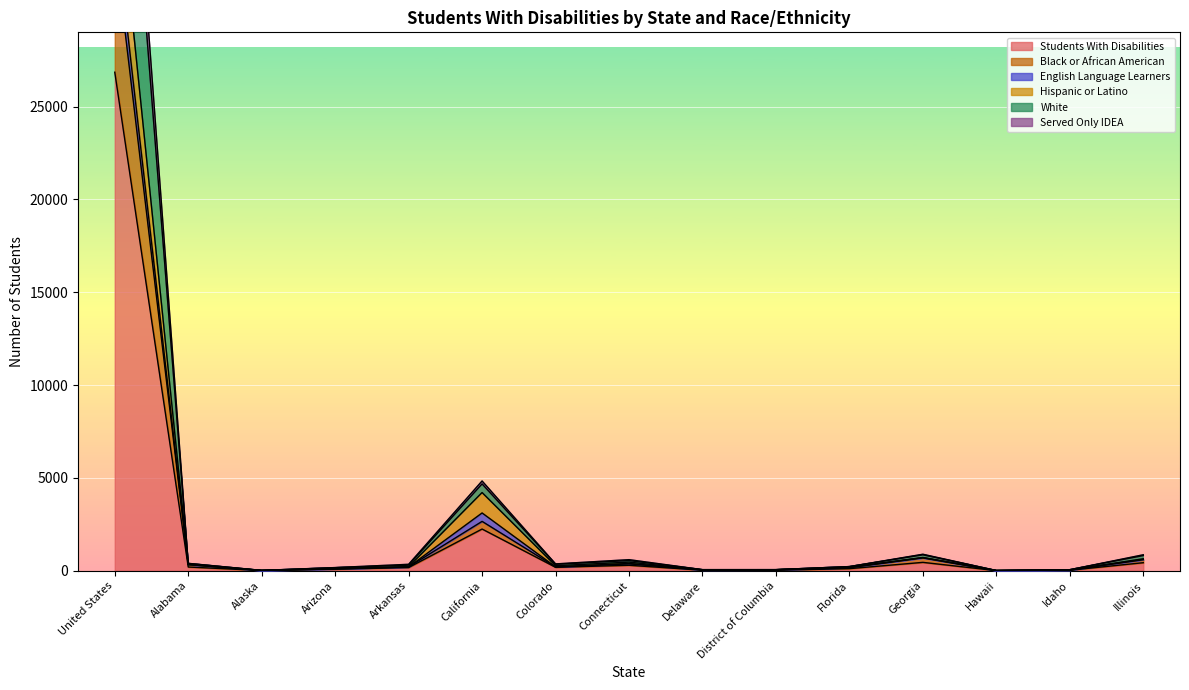

Is it true that Black or African American equals 132 at Arkansas?

False